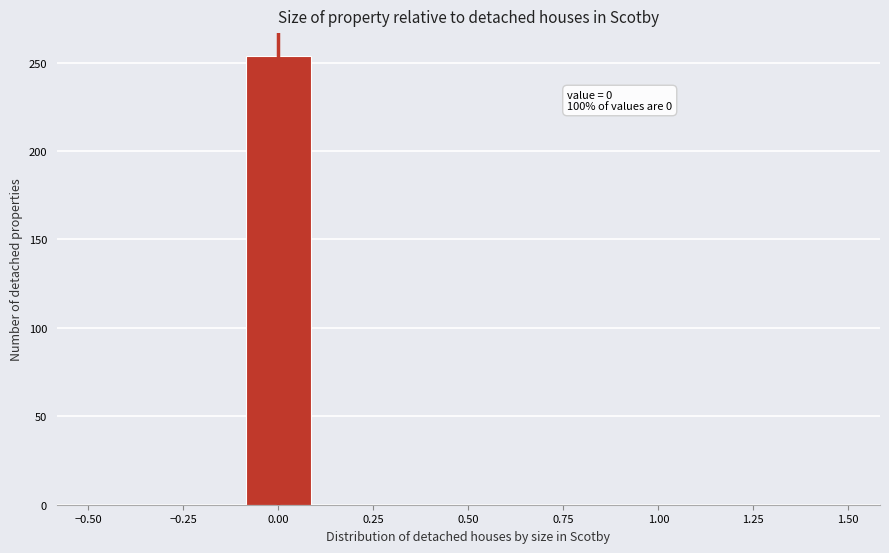

Which range on the x-axis has the tallest bar?

-0.1 to 0.1